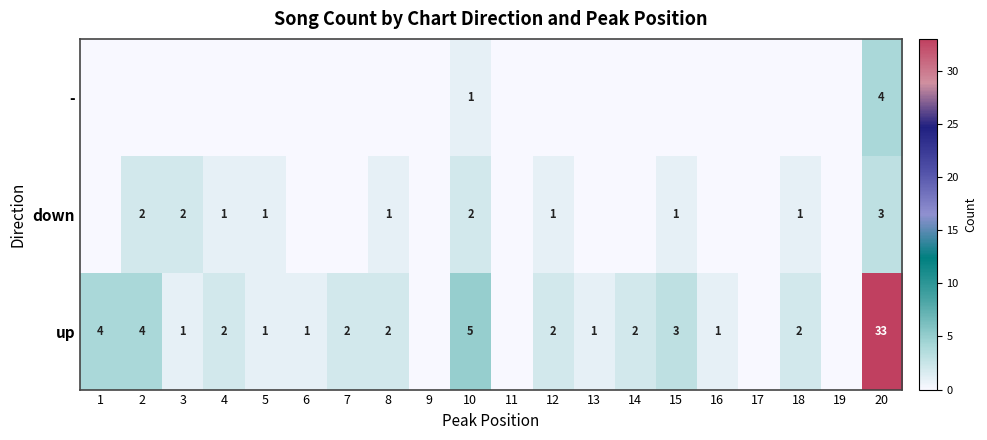

The up series shows 2 at 3. True or false?

False